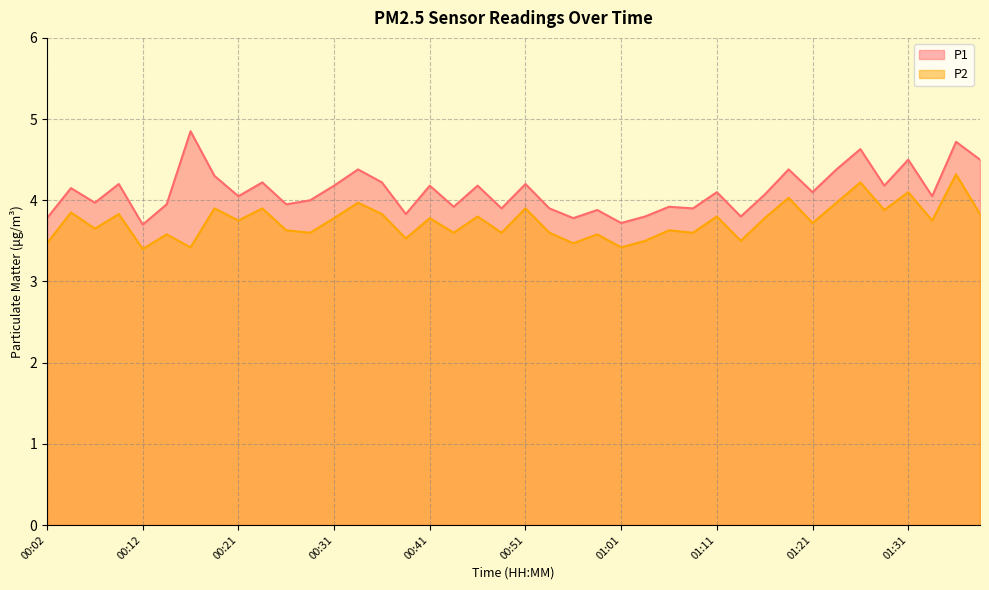

What are all the series names shown in the legend?

P1, P2